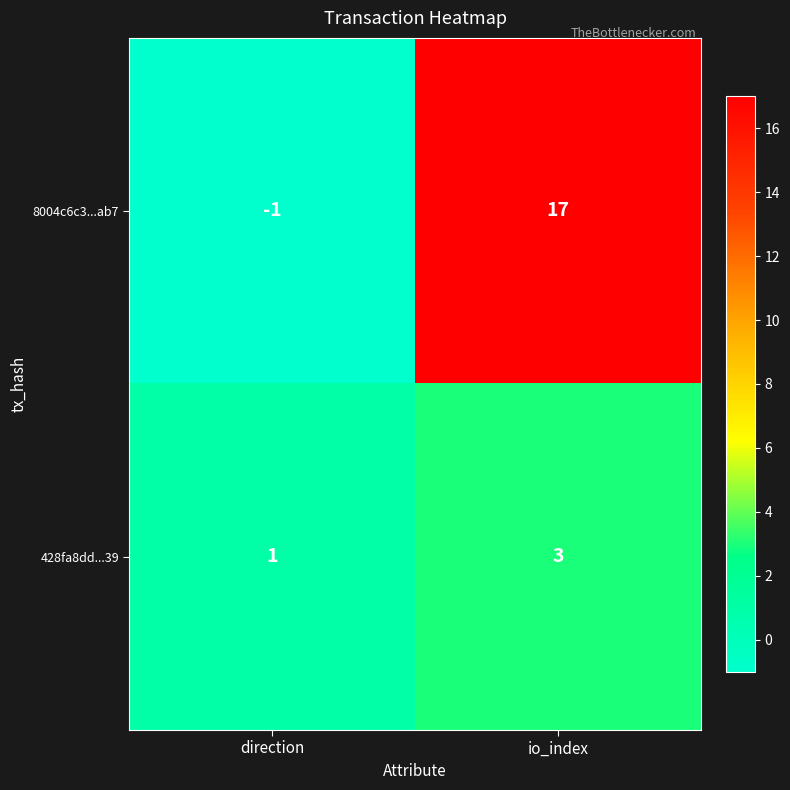

What is the sum of all 8004c6c3...ab7 values?

16